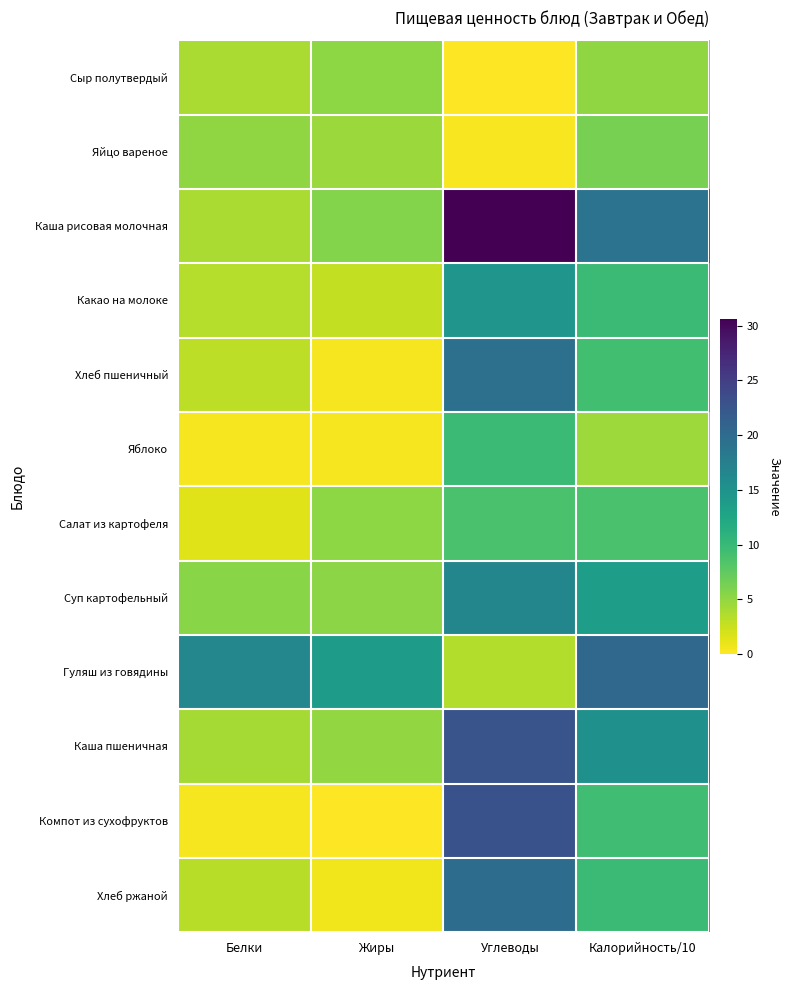

What is the total value across all series at Белки?

51.0